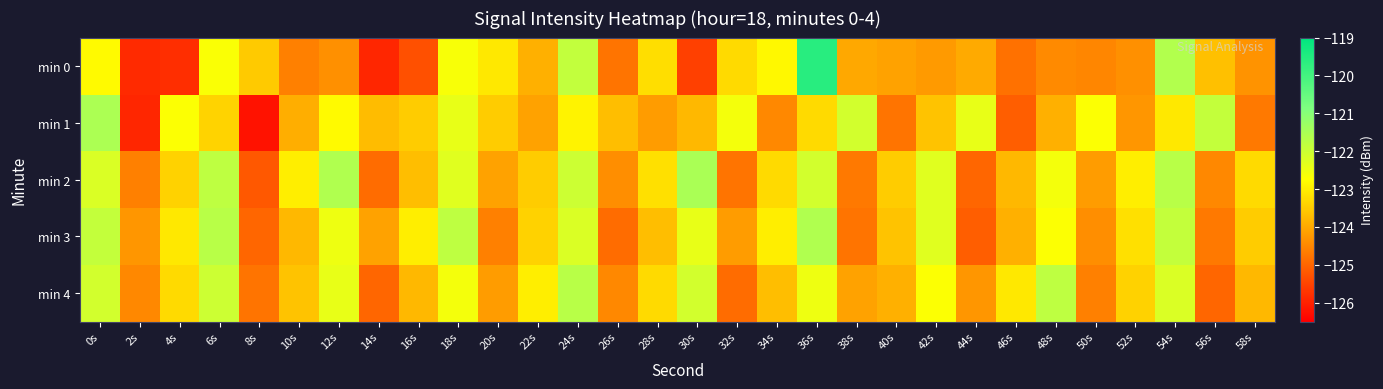

At how many categories does at least one series exceed -123?

17